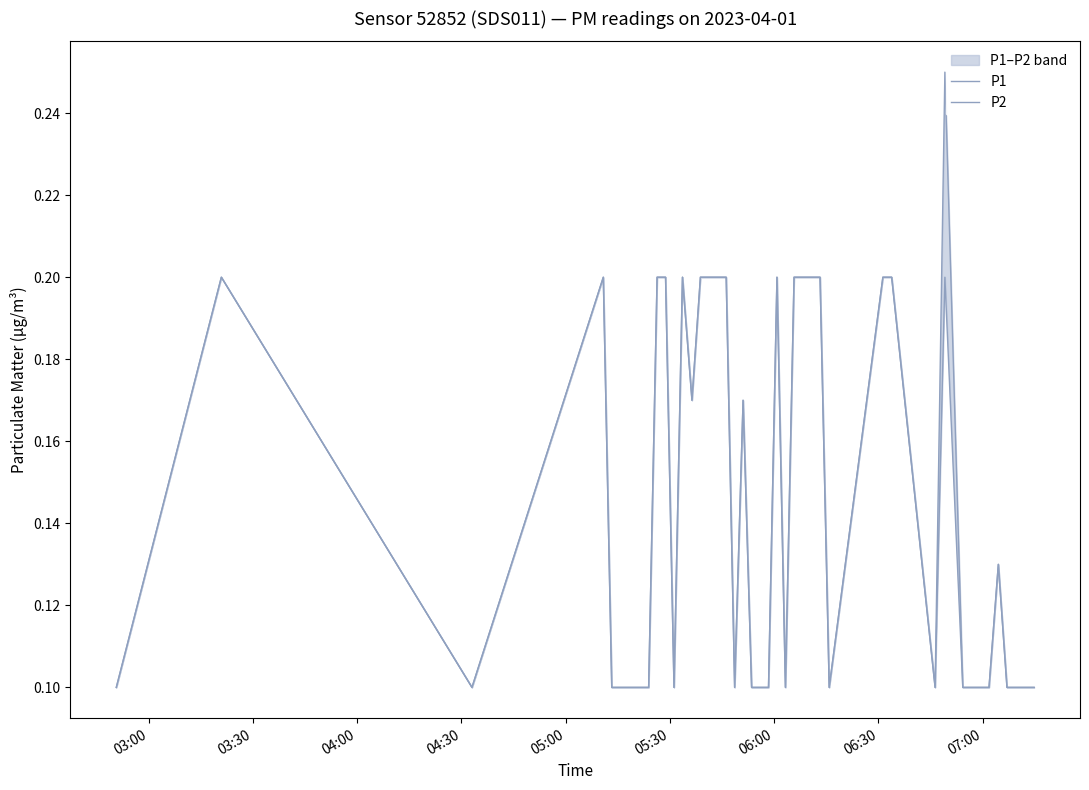

What is the average value of the P1 series?

0.1